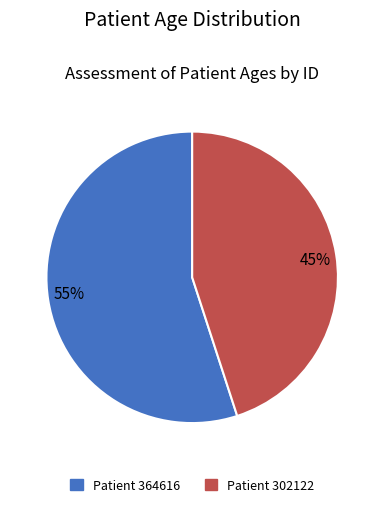

Do 45% and 55% together represent more than half of the pie?

Yes